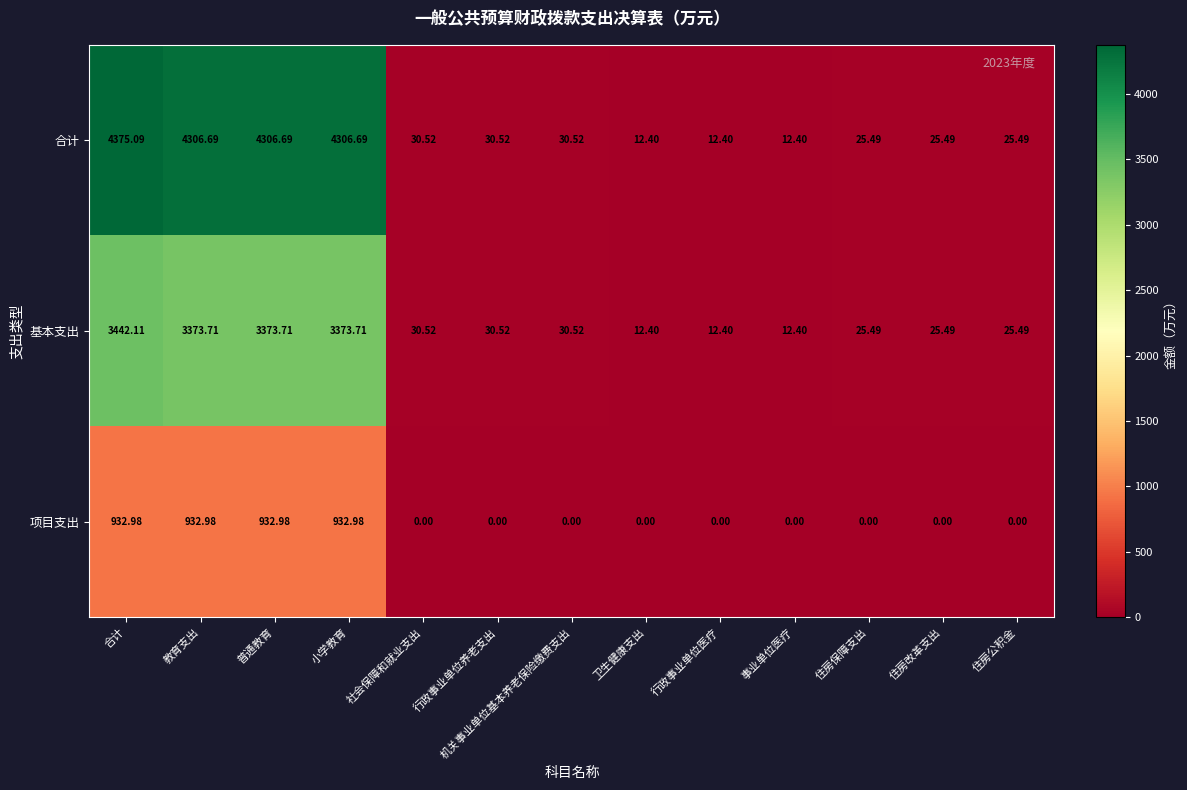

List the series in order of their peak value, lowest first.

项目支出, 基本支出, 合计